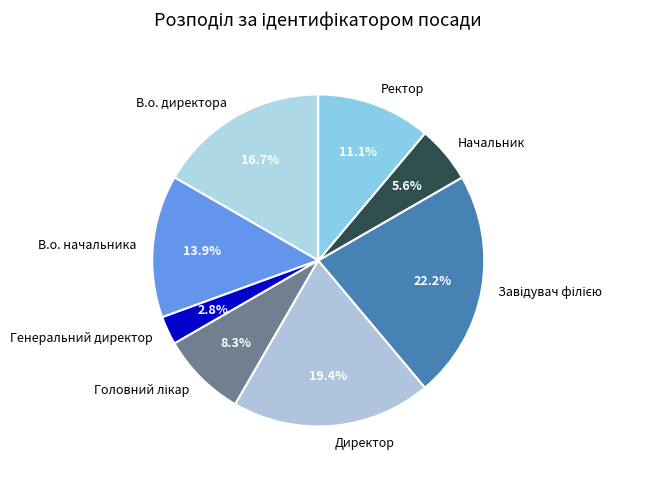

Between Генеральний директор and Директор, which is larger?

Директор